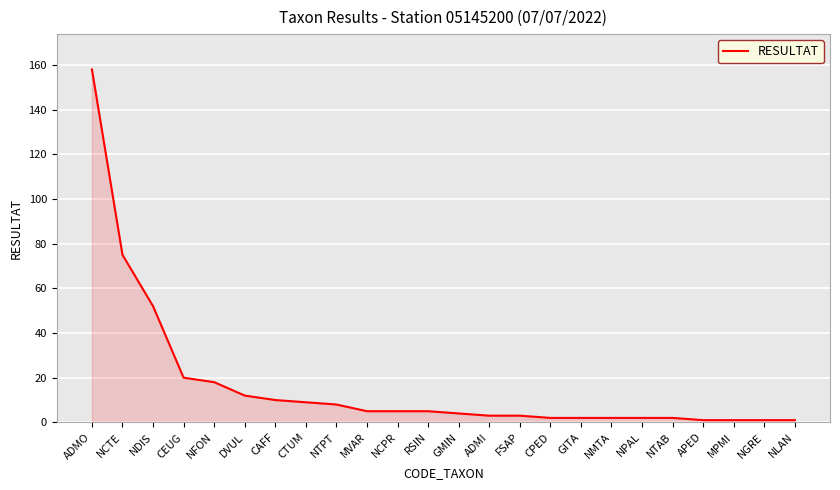

Which has a higher value, ADMI or CAFF?

CAFF